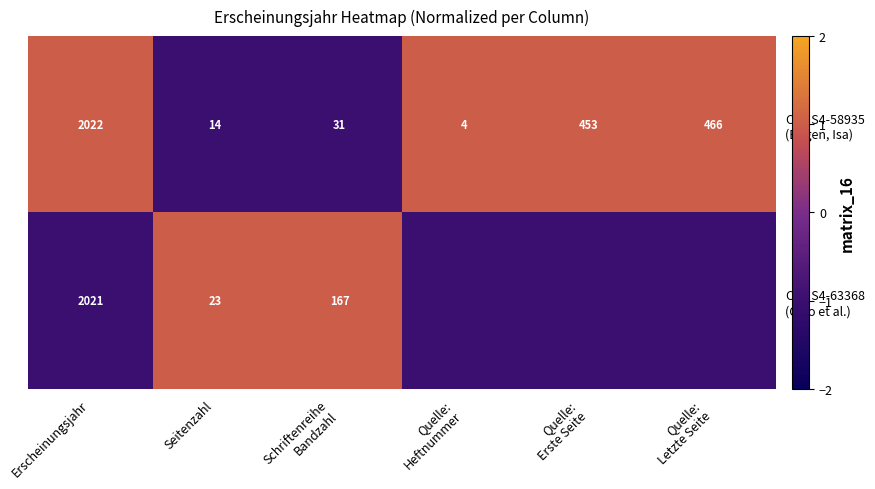

Is it true that OPUS4-63368 (Otto et al.) equals 1 at Schriftenreihe Bandzahl?

True